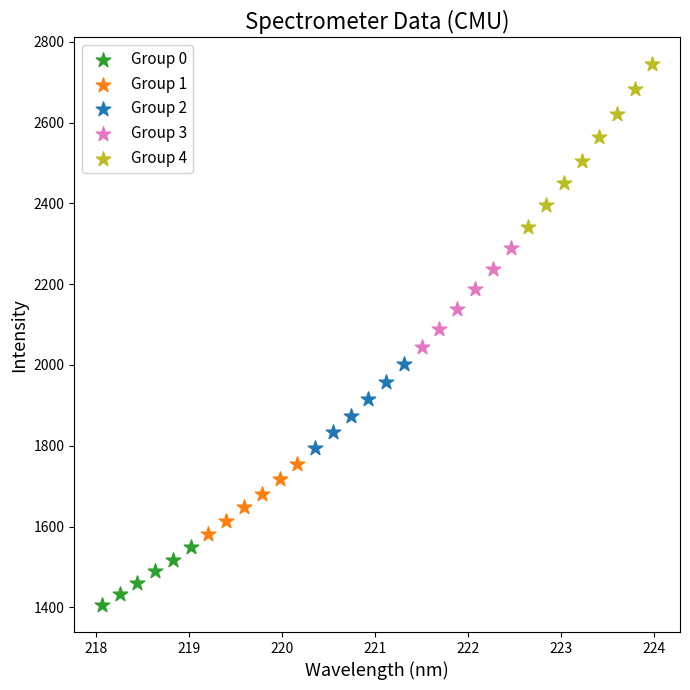

Which series has the largest Y range (max minus min)?

Group 4